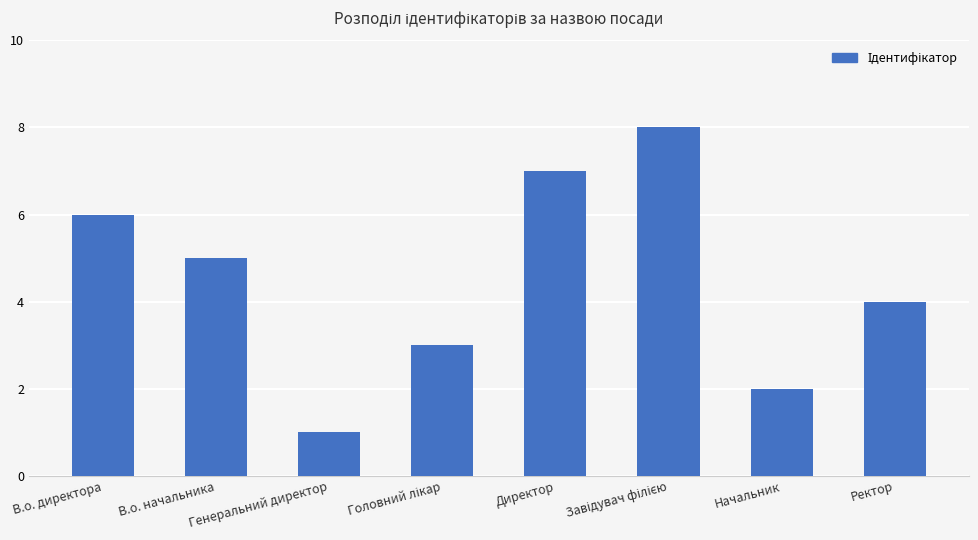

Count the number of categories in the chart.

8